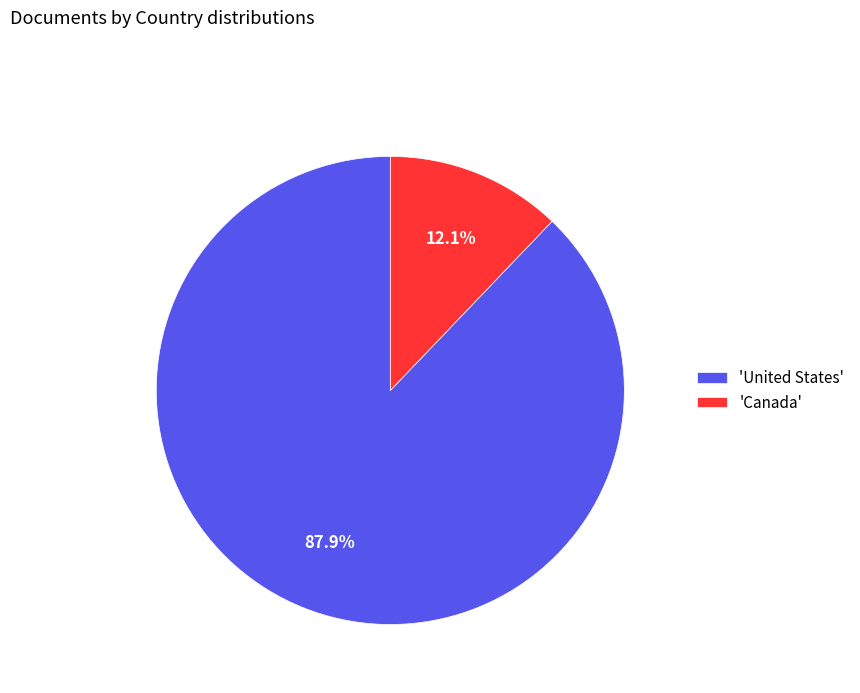

Rank the categories by value from lowest to highest.

'Canada', 'United States'